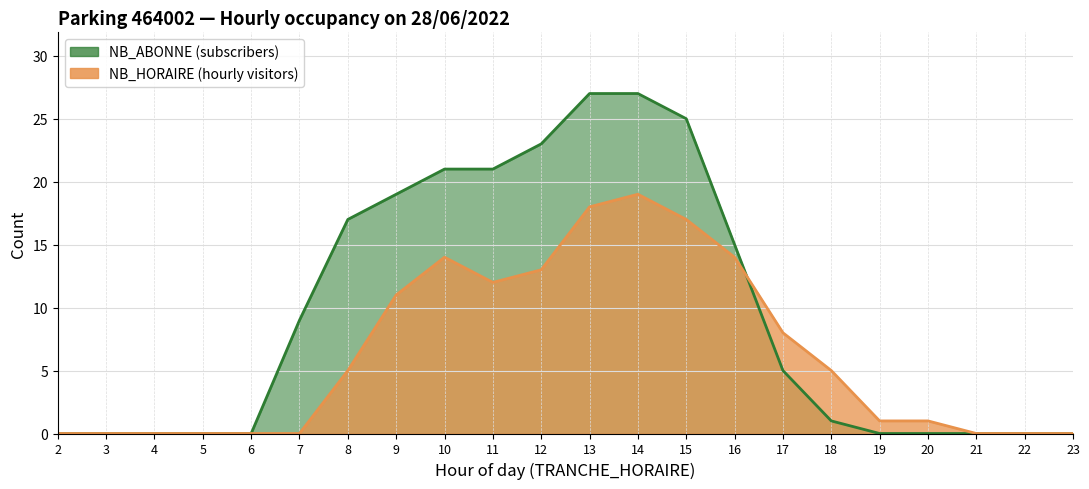

At which label does NB_ABONNE first exceed 5?

7